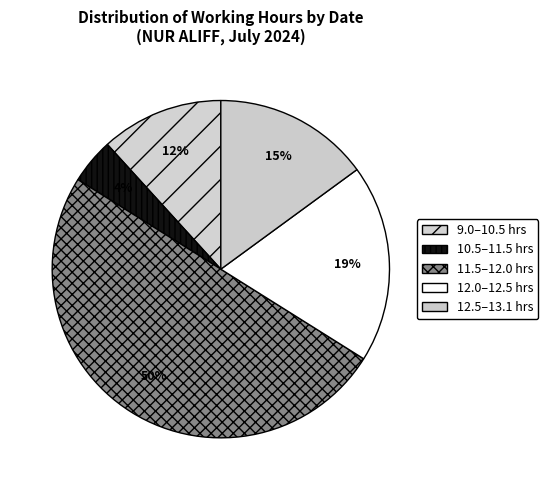

Which slice is the smallest?

10.5–11.5 hrs